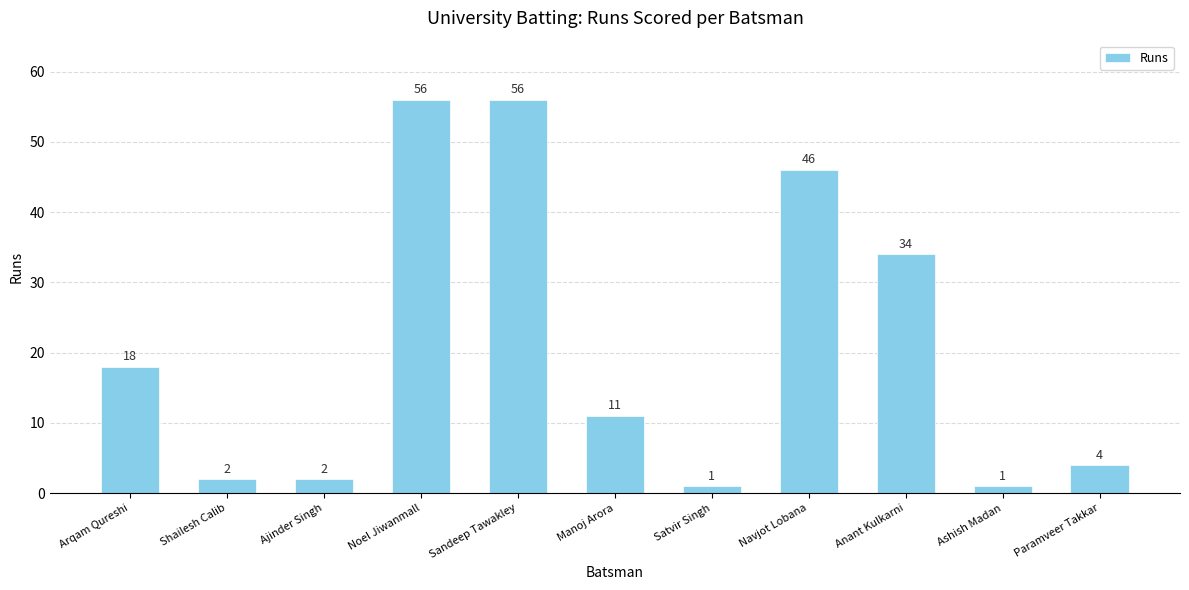

True or false: the data shows 1 at Ashish Madan.

True